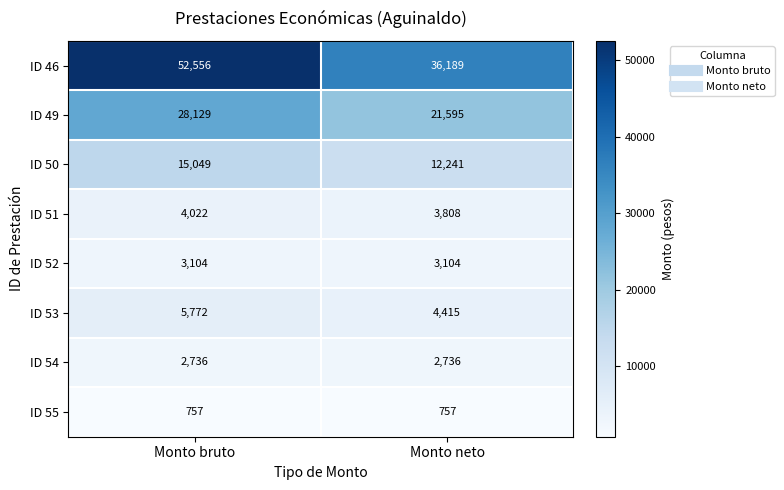

At how many categories does at least one series exceed 11075?

2